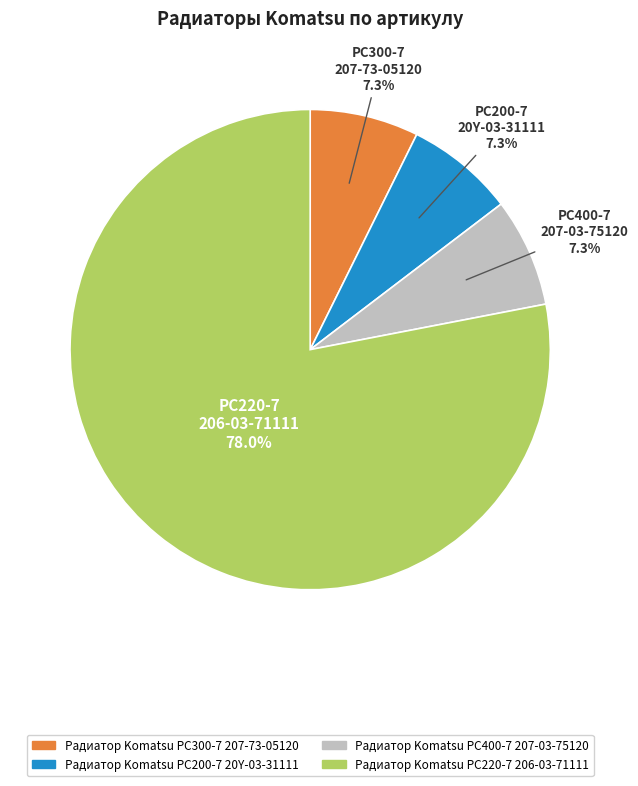

Is it true that Радиатор Komatsu PC400-7 207-03-75120 is 17% of the pie?

False